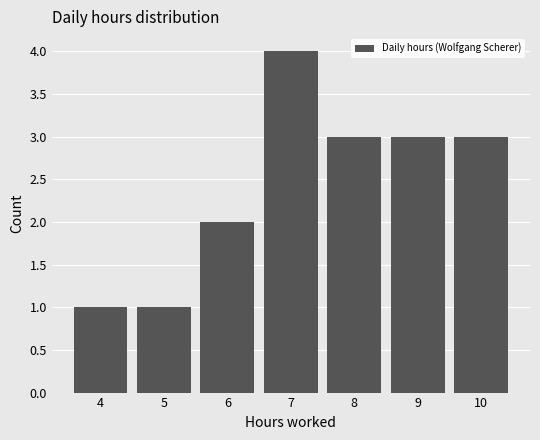

Reading left to right, transcribe this chart: for each bar, give the range it covers on the x-axis and its height. The values are not printed on the chart, so give them approximately, as read against the axis.

3.5 to 4.5: 1
4.5 to 5.5: 1
5.5 to 6.5: 2
6.5 to 7.5: 4
7.5 to 8.5: 3
8.5 to 9.5: 3
9.5 to 10.5: 3